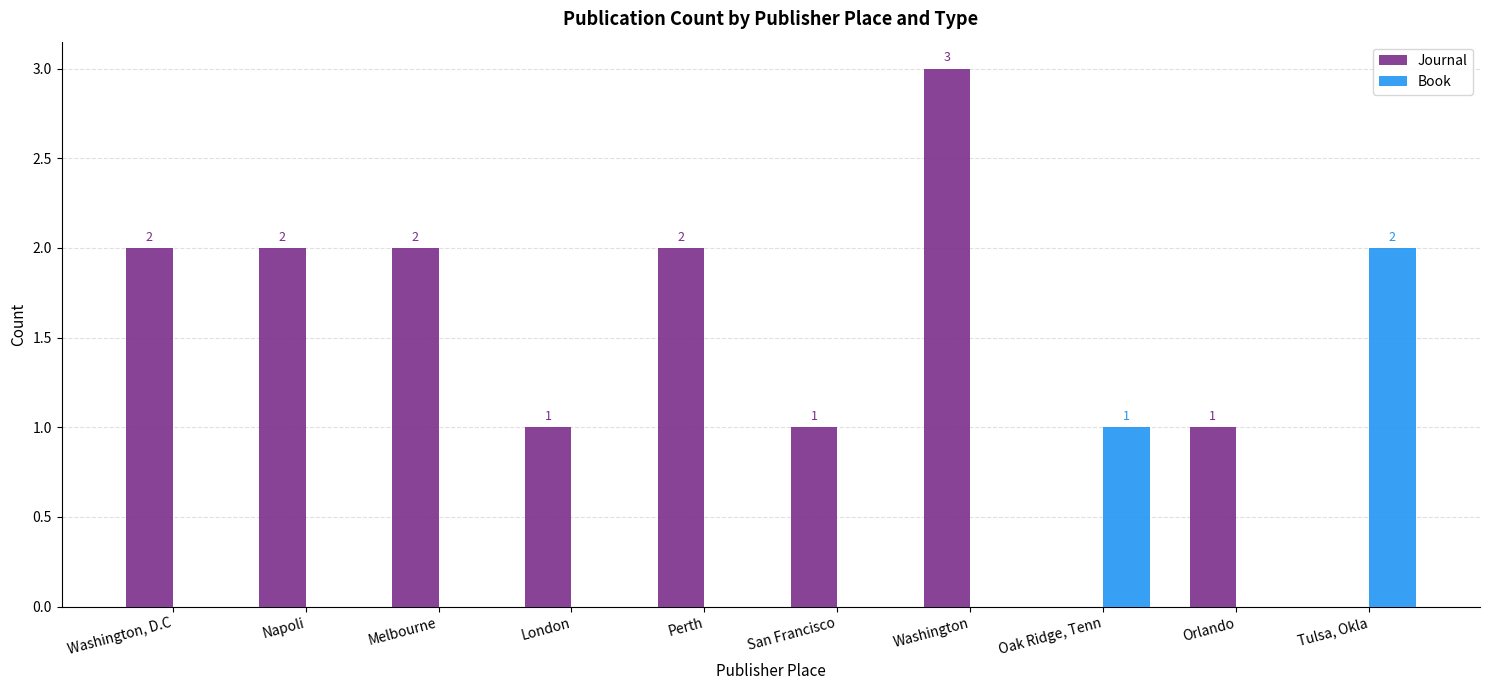

What is the sum of the Journal values at London and Melbourne?

3